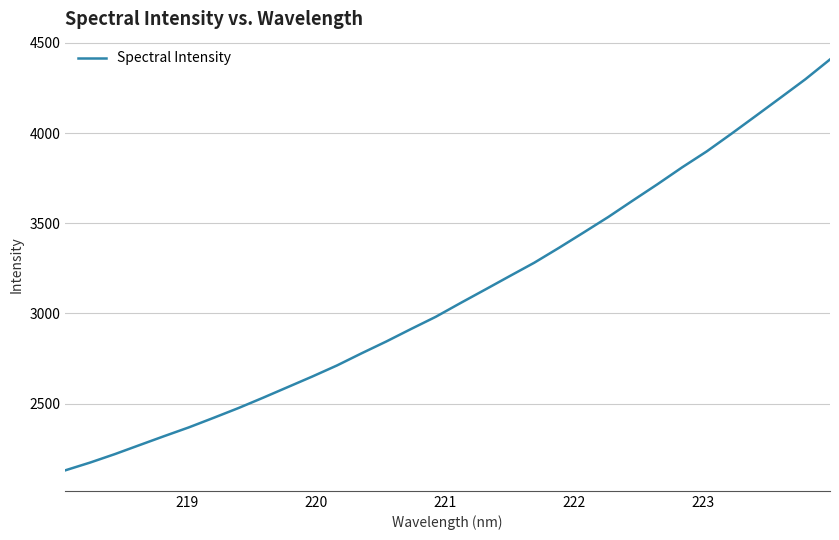

What is the smallest value displayed?

2130.5